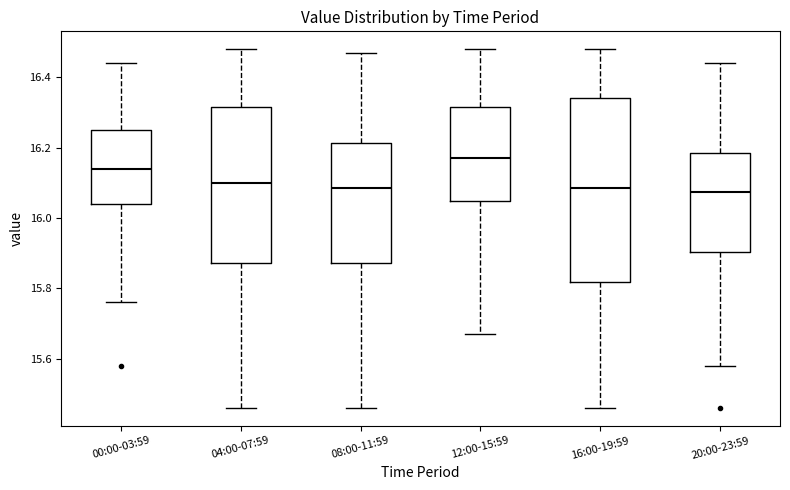

Where is the upper edge of the box for 00:00-03:59 on the y-axis? The values are not printed on the chart, so give them approximately, as read against the axis.

16.26